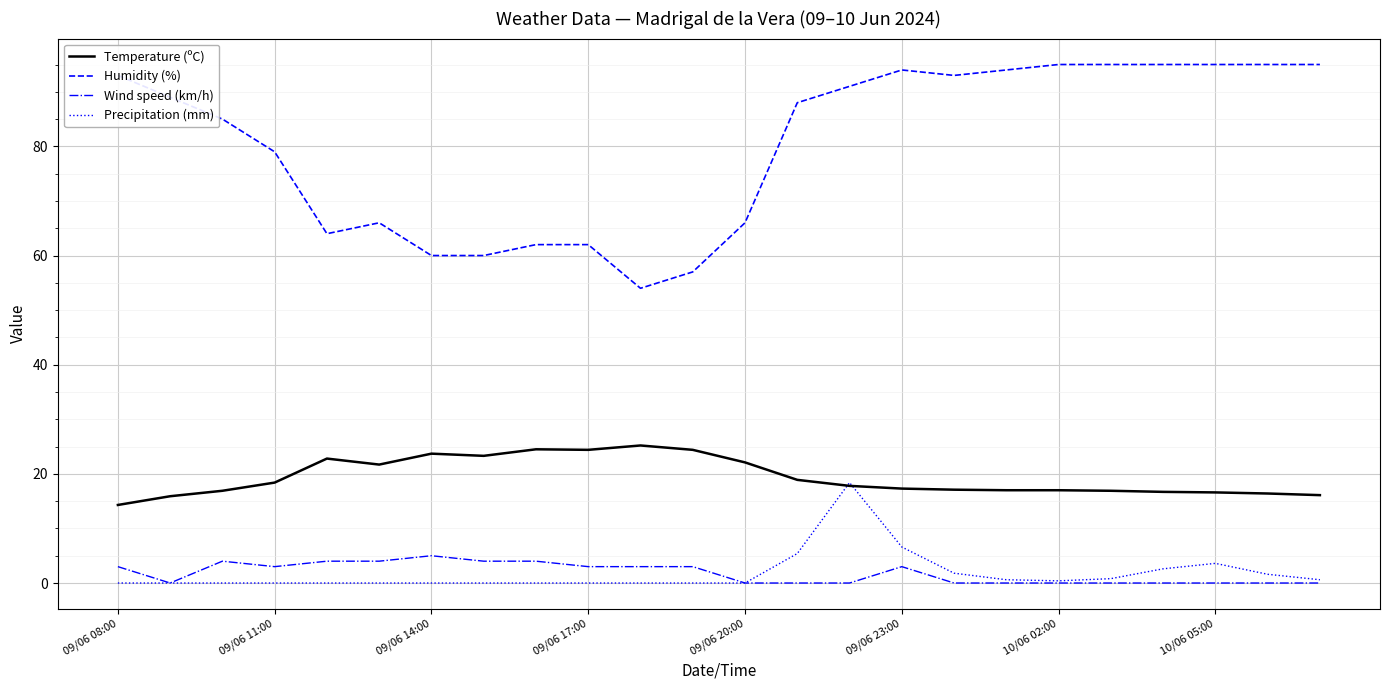

True or false: Humidity (%) and Temperature (ºC) cross at least once.

False